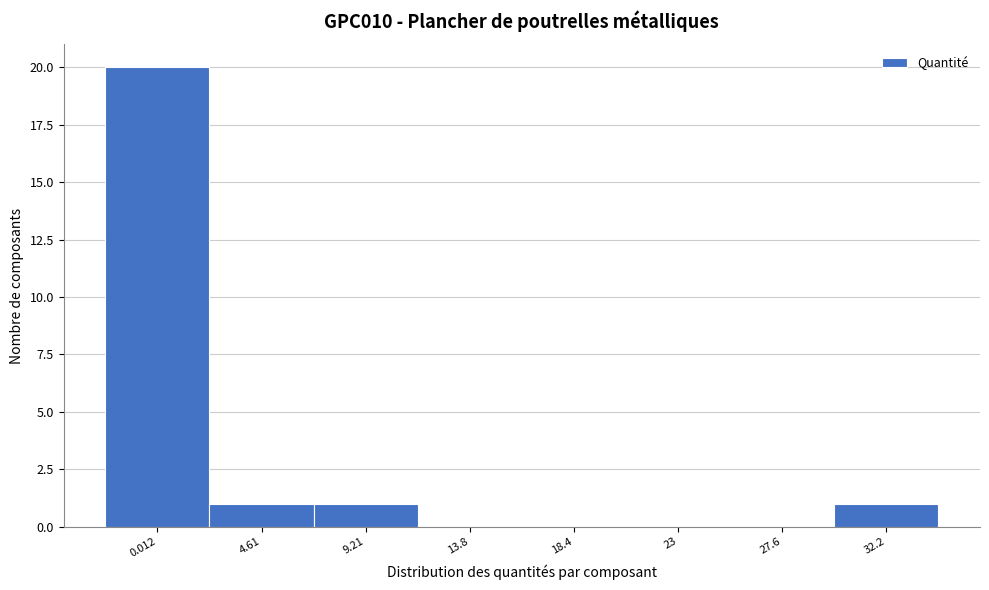

Reading right to left, what are all the values shown in this chart?

32.2=1	27.6=0	23=0	18.4=0	13.8=0	9.21=1	4.61=1	0.012=20